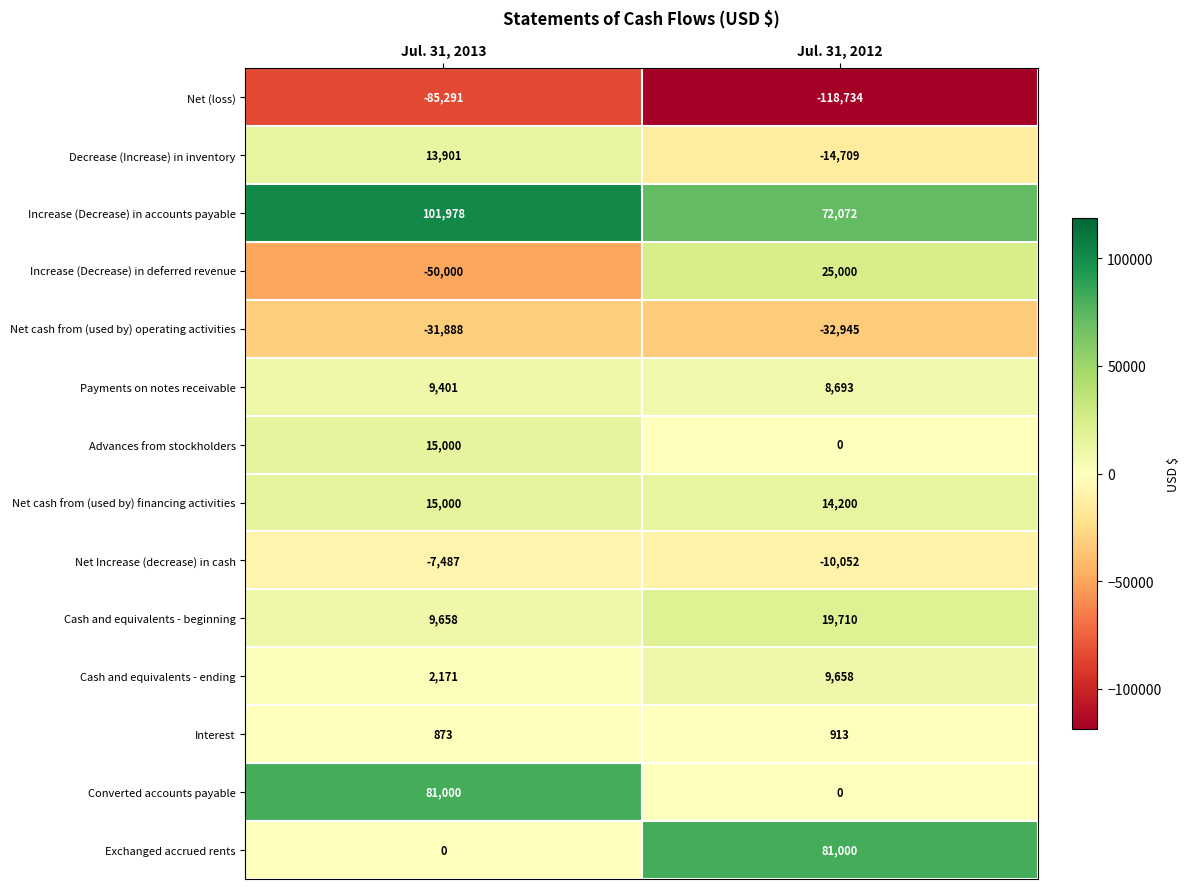

At which category does the chart reach its minimum across all series?

Jul. 31, 2012